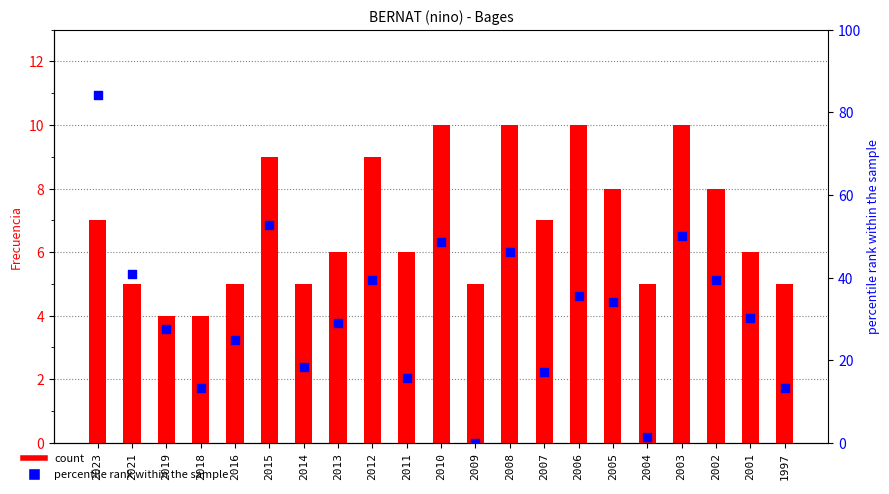

Which series has the largest total across all categories?

percentile rank within the sample